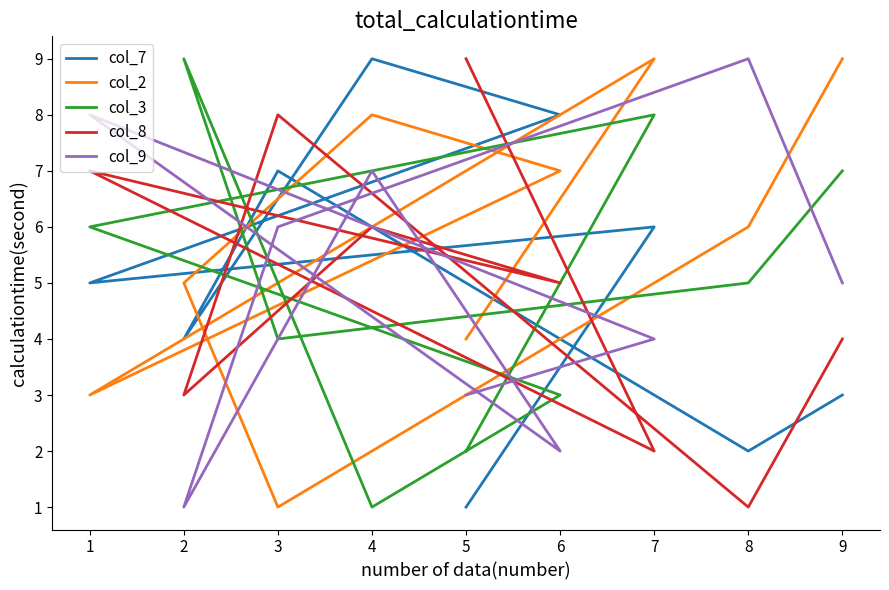

Reading left to right, what are all the values shown in this chart?

col_7: 3	2	7	4	9	8	5	6	1
col_2: 9	6	1	5	8	7	3	9	4
col_3: 7	5	4	9	1	3	6	8	2
col_8: 4	1	8	3	6	5	7	2	9
col_9: 5	9	6	1	7	2	8	4	3